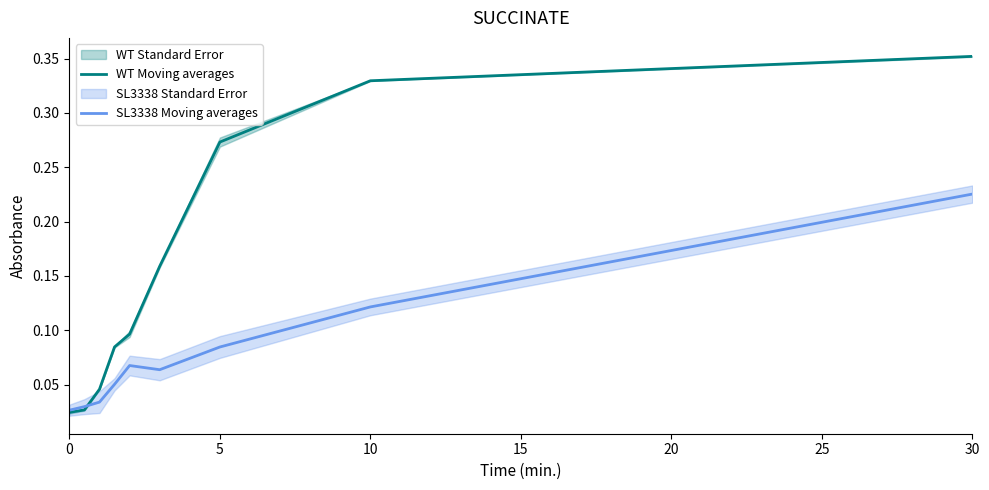

True or false: WT Moving averages has more than 2 points higher than both neighbors.

False